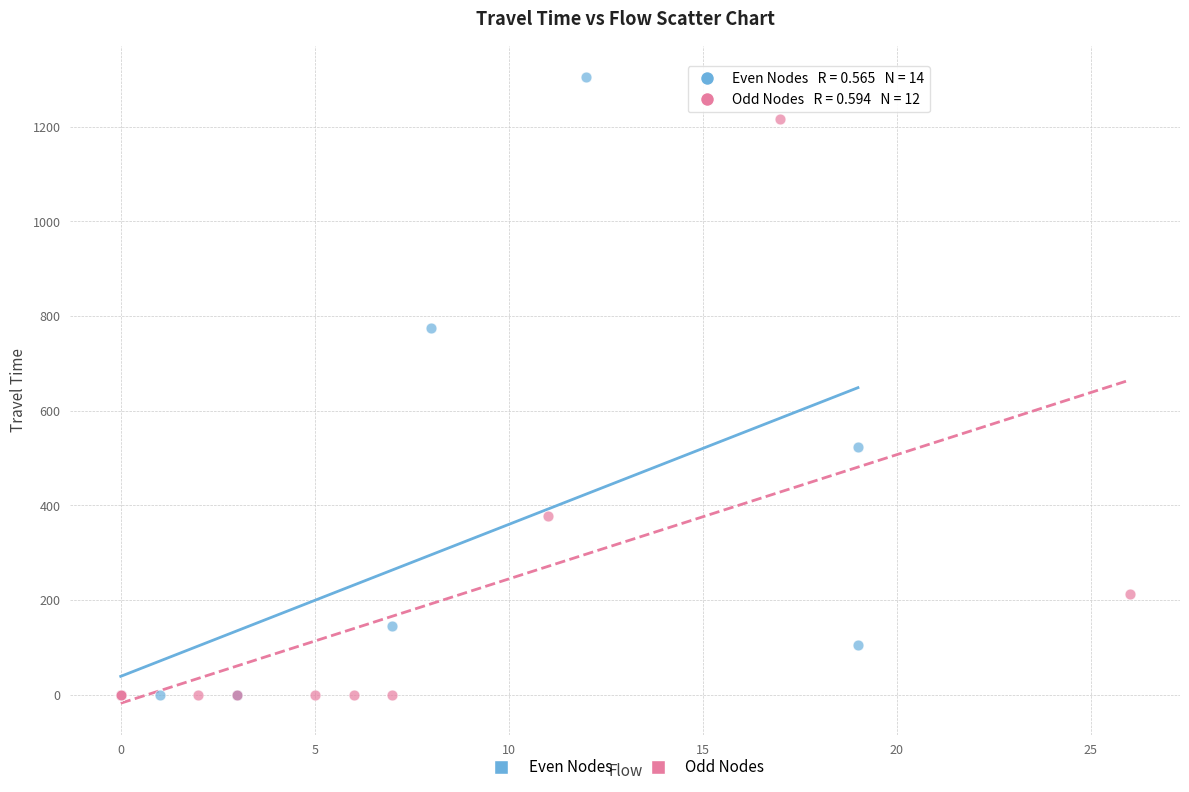

What are all the series names shown in the legend?

Even Nodes, Odd Nodes